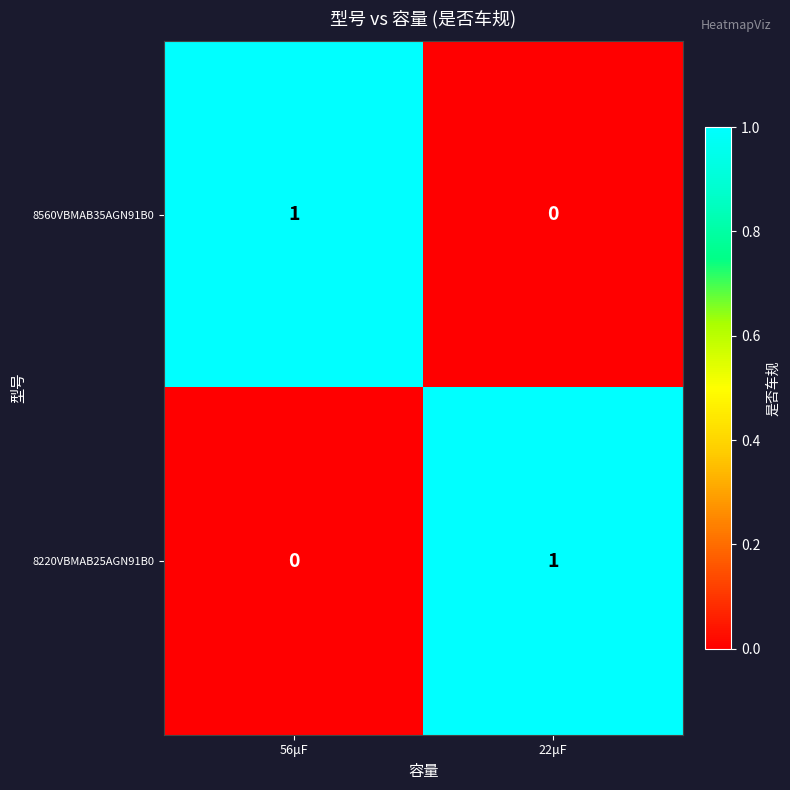

Which category has the highest value in the 8560VBMAB35AGN91B0 series?

56μF